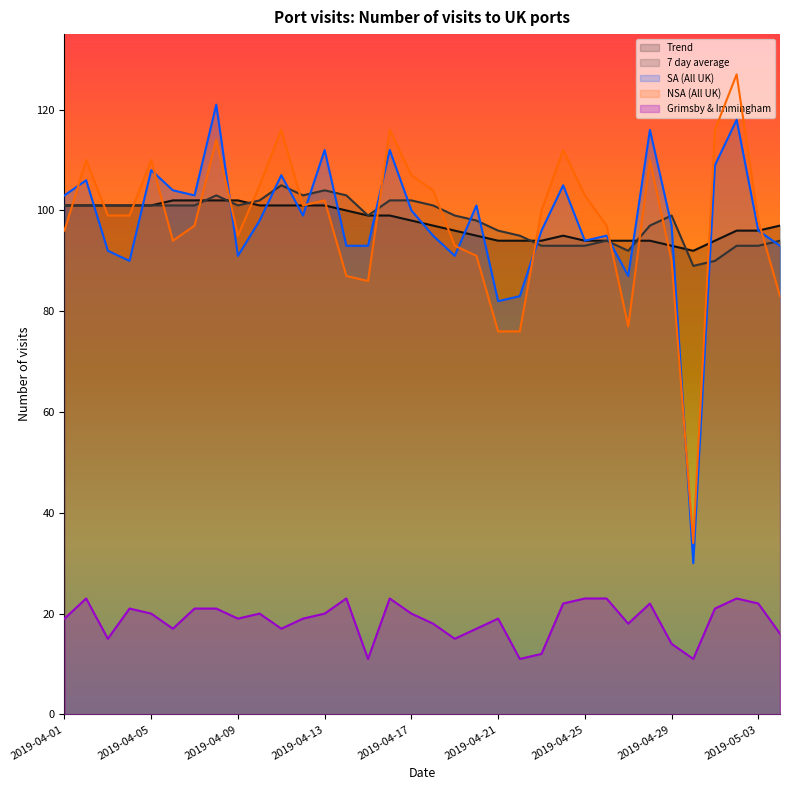

Does the chart have visible grid lines?

No